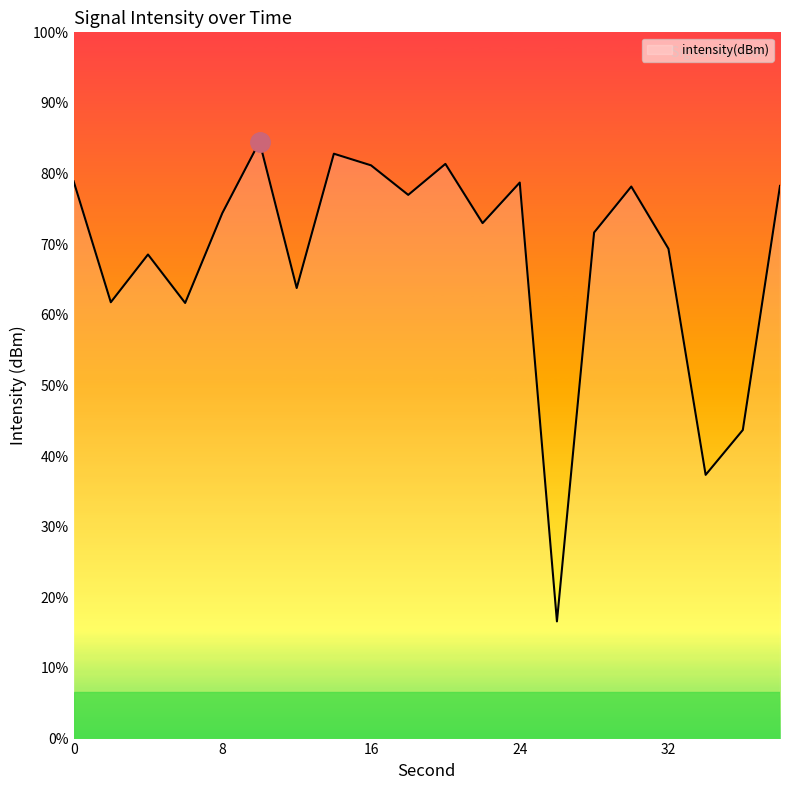

Which label corresponds to the smallest value in the chart?

26